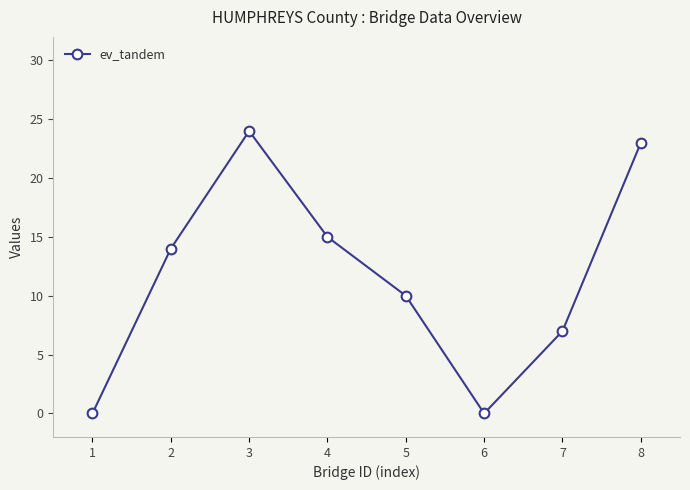

What is the maximum value shown in the chart?

24